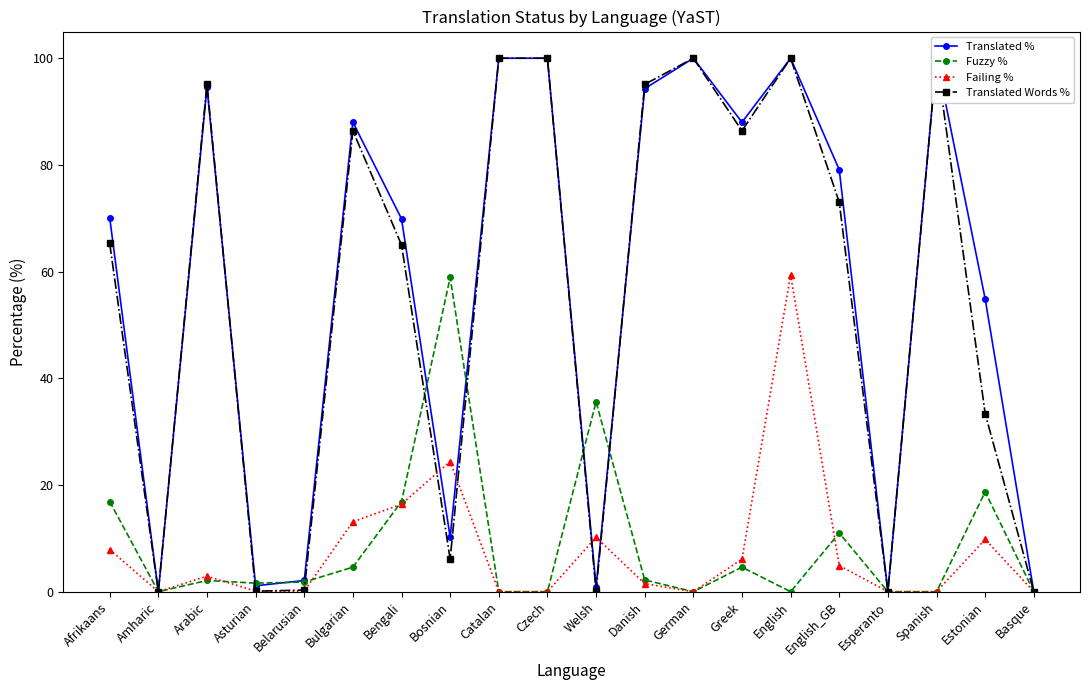

Is it true that Fuzzy % equals 2.3 at Asturian?

False